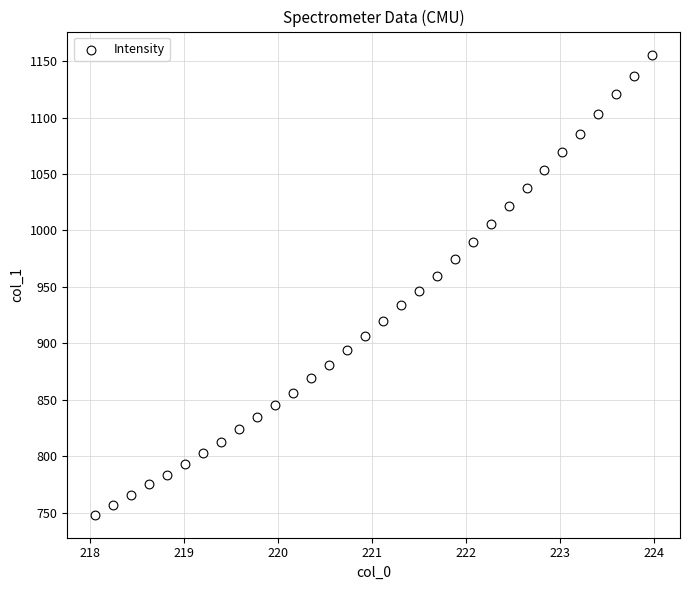

What is the range of Y values (max minus min)?

407.6